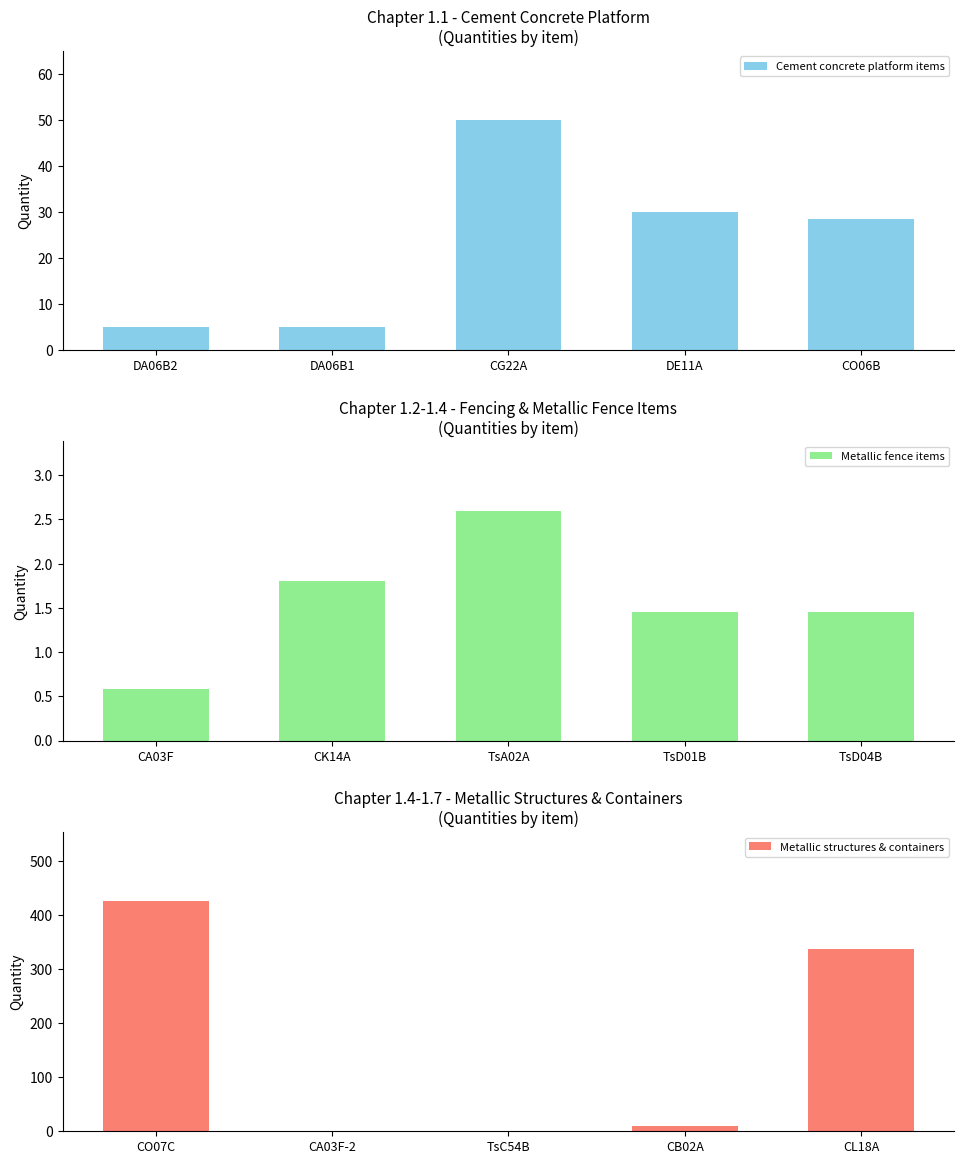

How many values in the Metallic structures & containers series exceed 10?

3